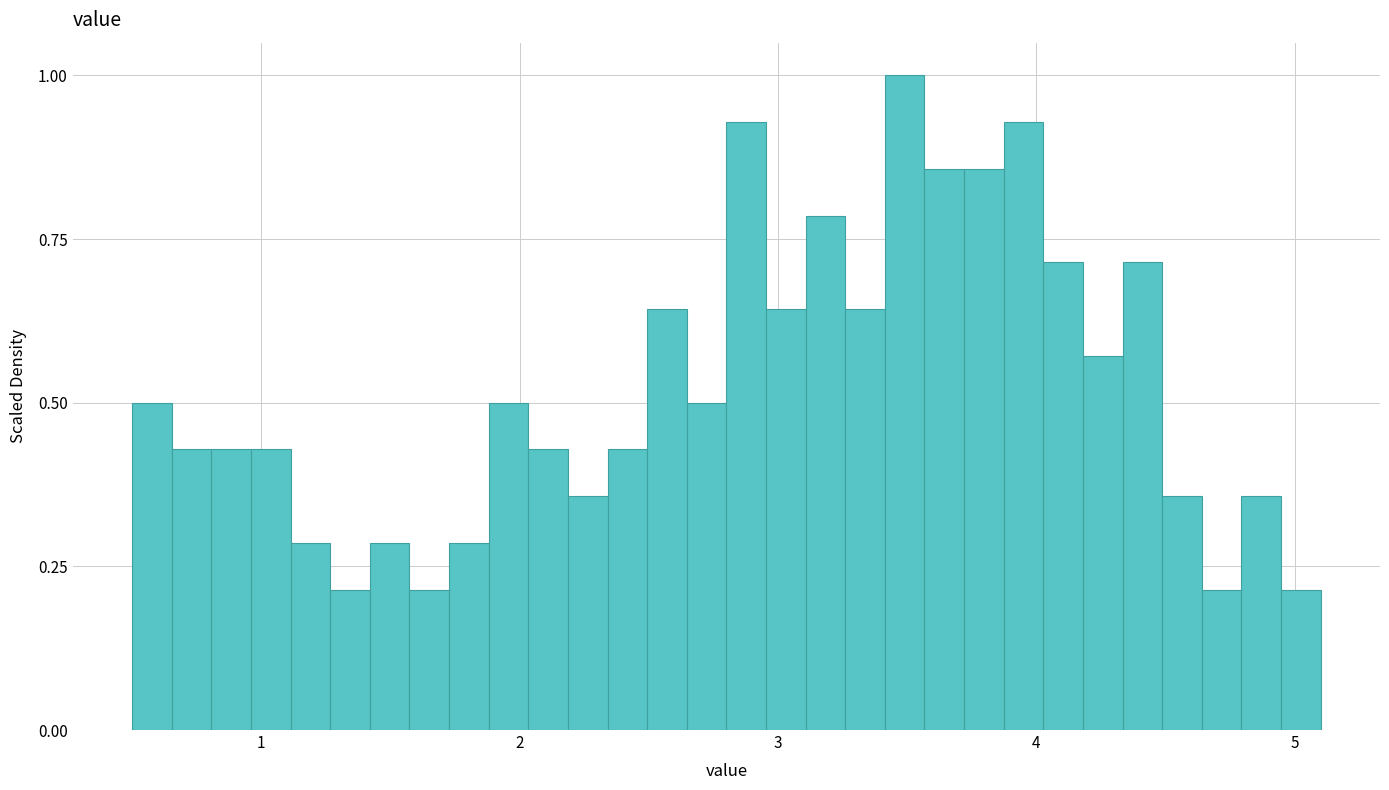

Around what value on the x-axis is the tallest bar? Give the approximate position of its centre, as read against the axis.

3.5